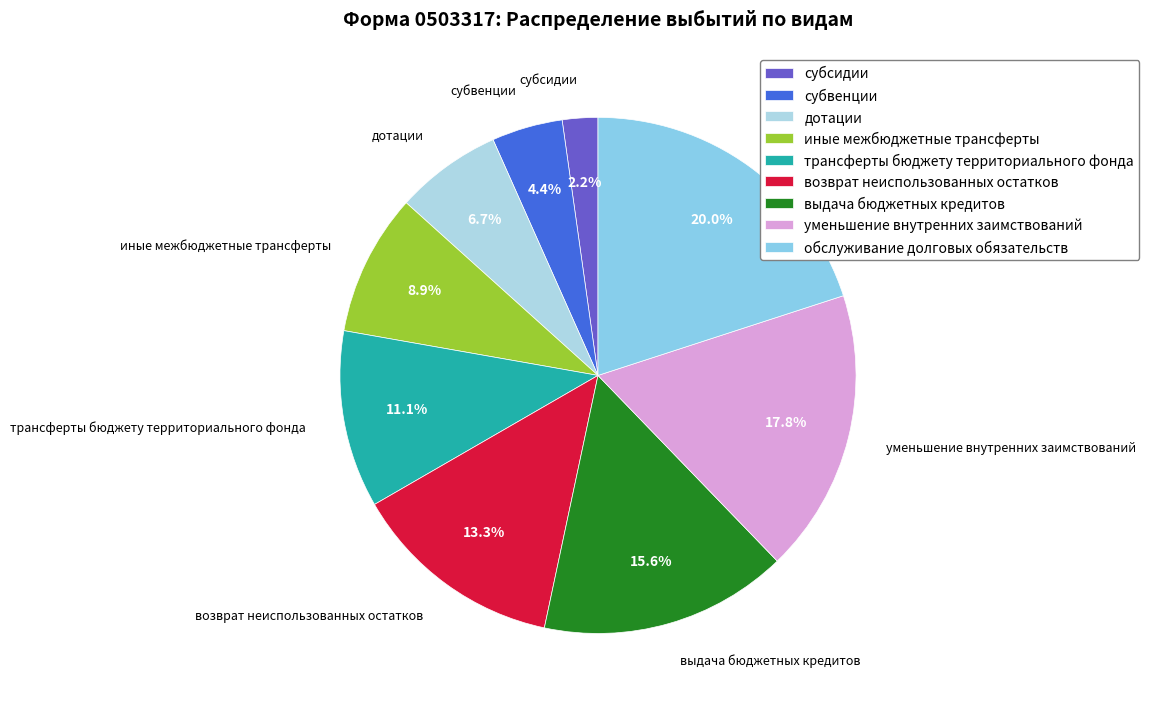

Which slice is the largest?

обслуживание долговых обязательств